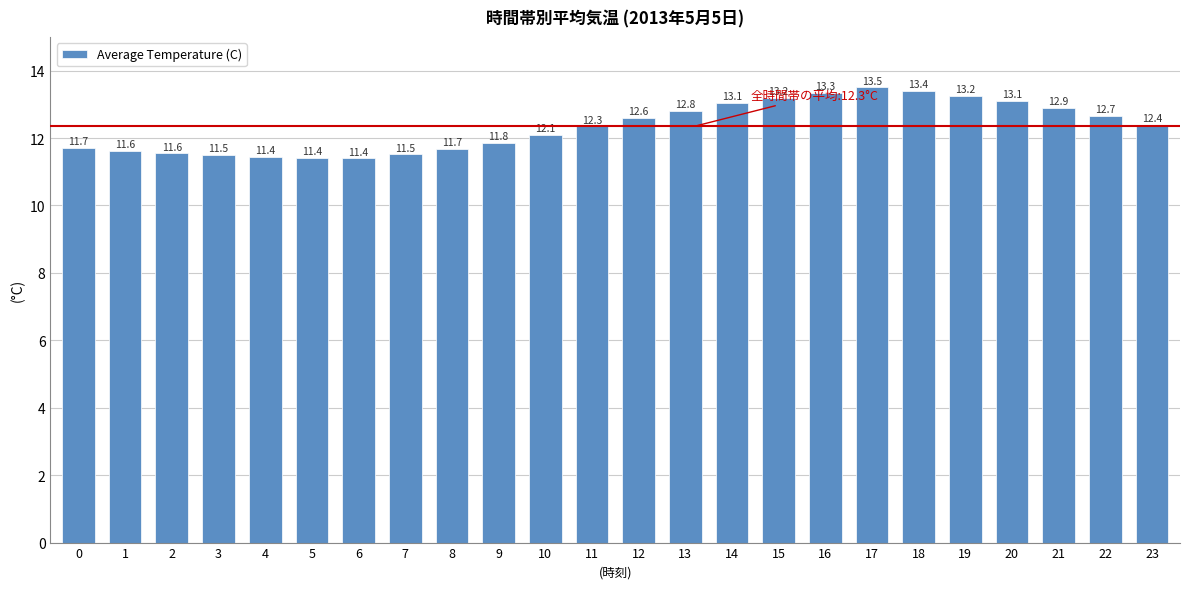

What is the value of the 13th bar from the left?

12.6